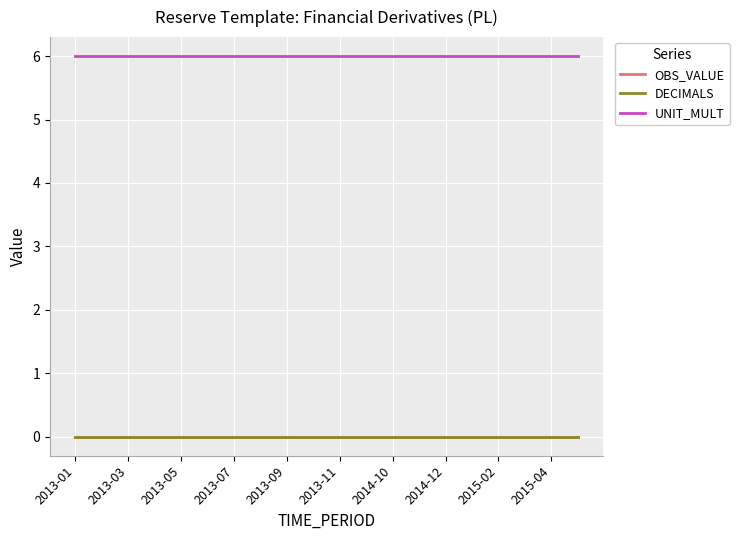

True or false: UNIT_MULT and DECIMALS intersect in this chart.

False